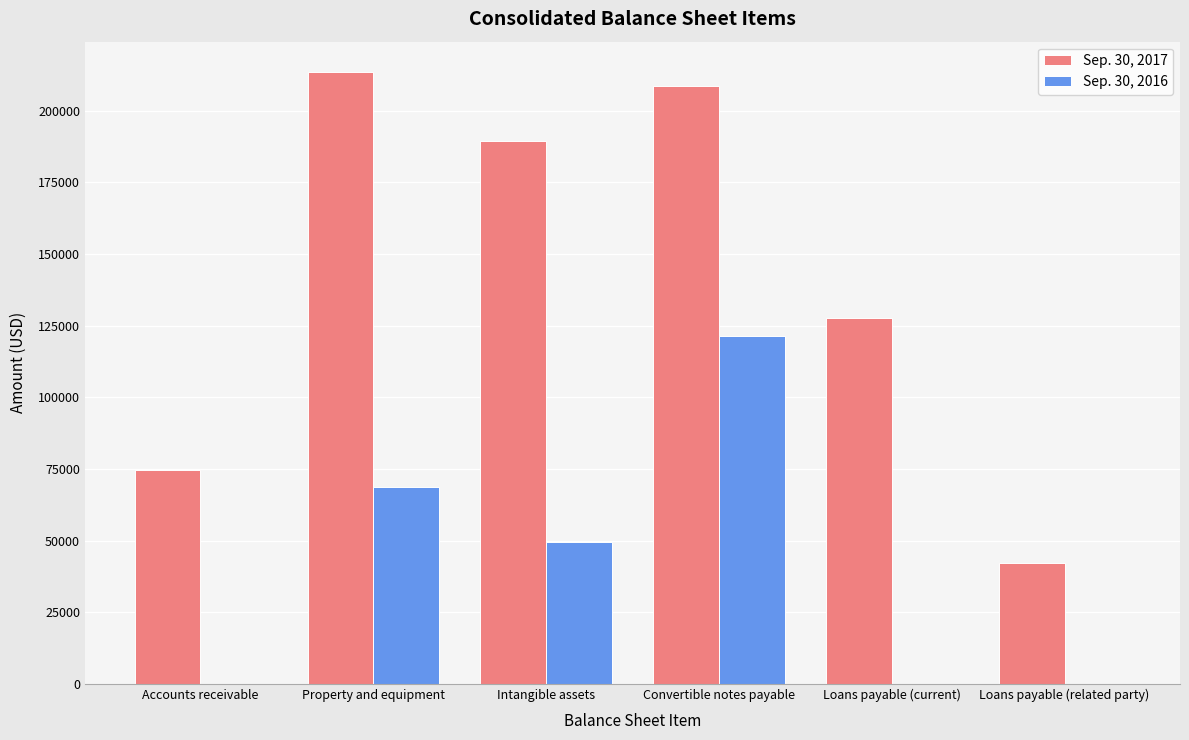

The Sep. 30, 2017 series shows 42044 at Loans payable (related party). True or false?

True